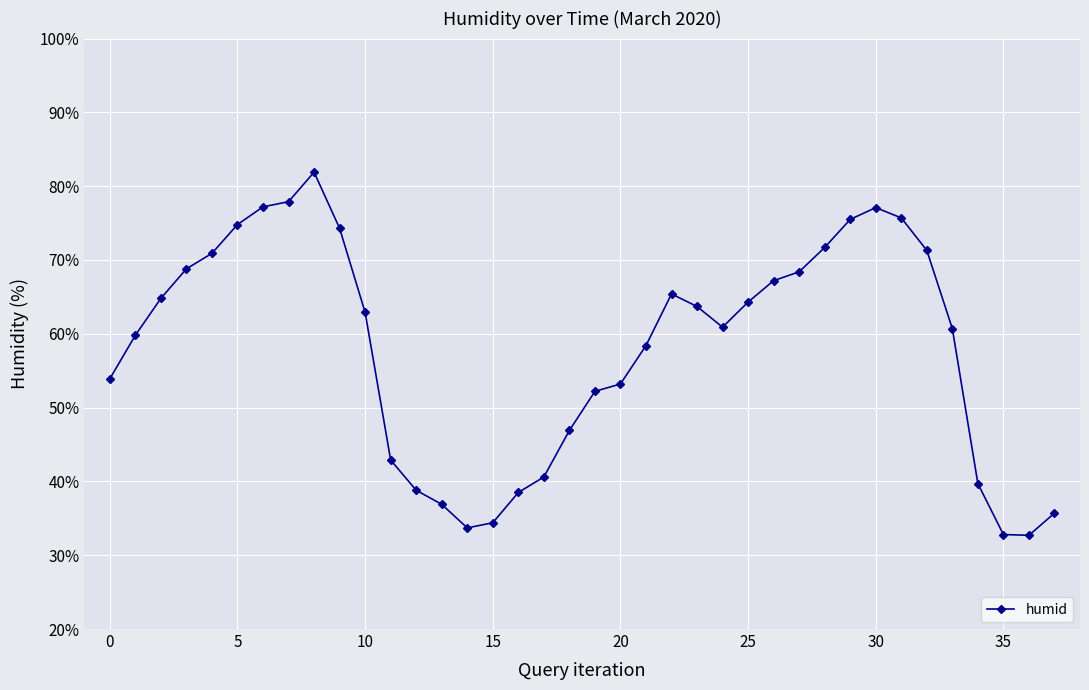

What is the greatest value displayed?

81.9